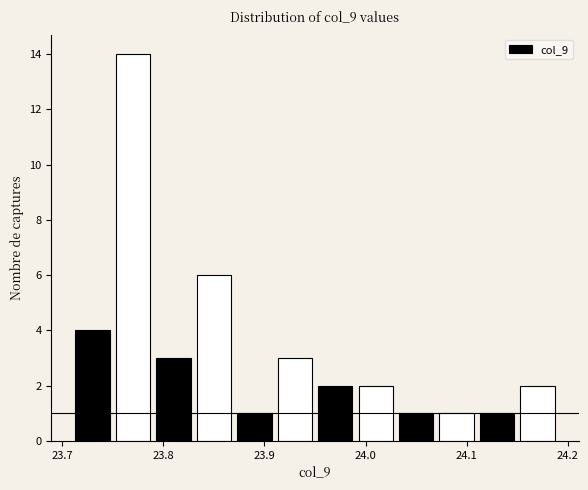

What is the height of the bar covering 24.11 to 24.15 on the x-axis? The values are not printed on the chart, so give them approximately, as read against the axis.

1